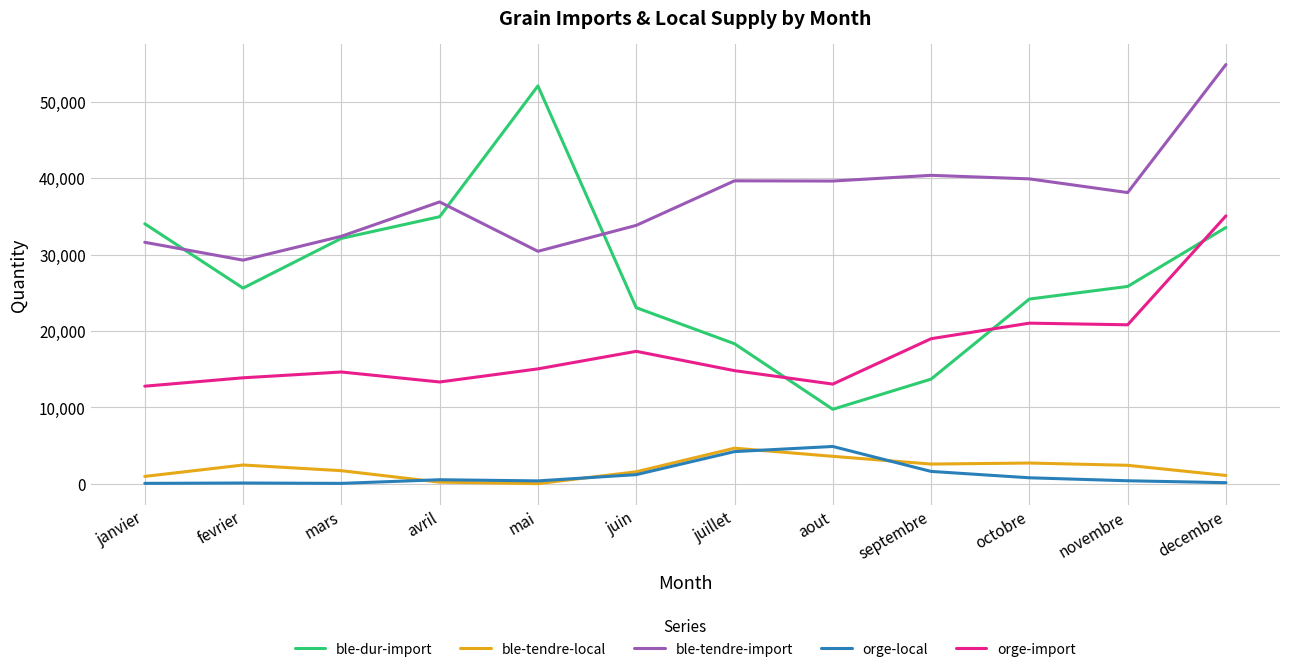

At which category is the sum across all series the highest?

decembre